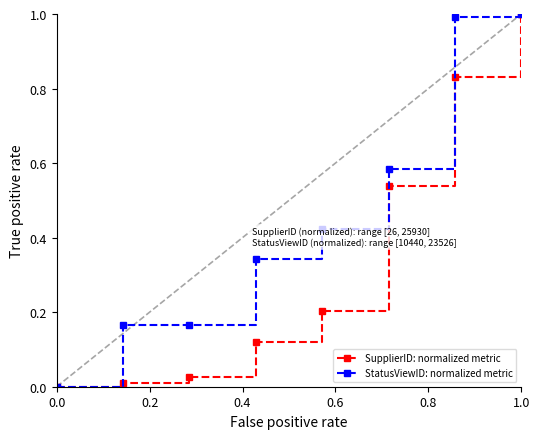

Which series has the largest total across all categories?

StatusViewID: normalized metric